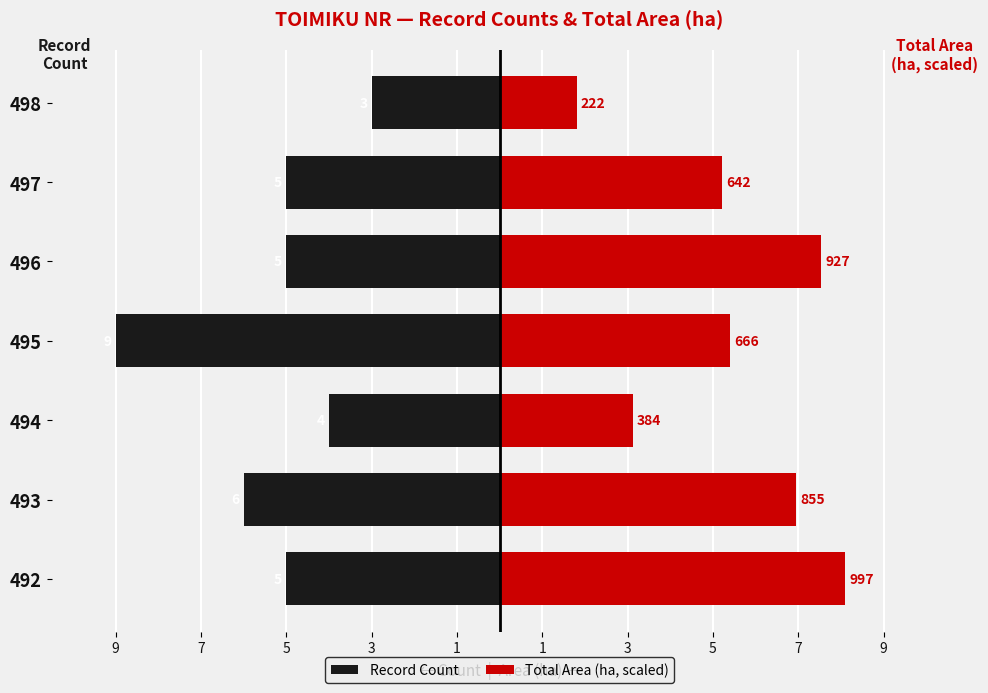

Which series has the largest total across all categories?

Total Area (ha, scaled)